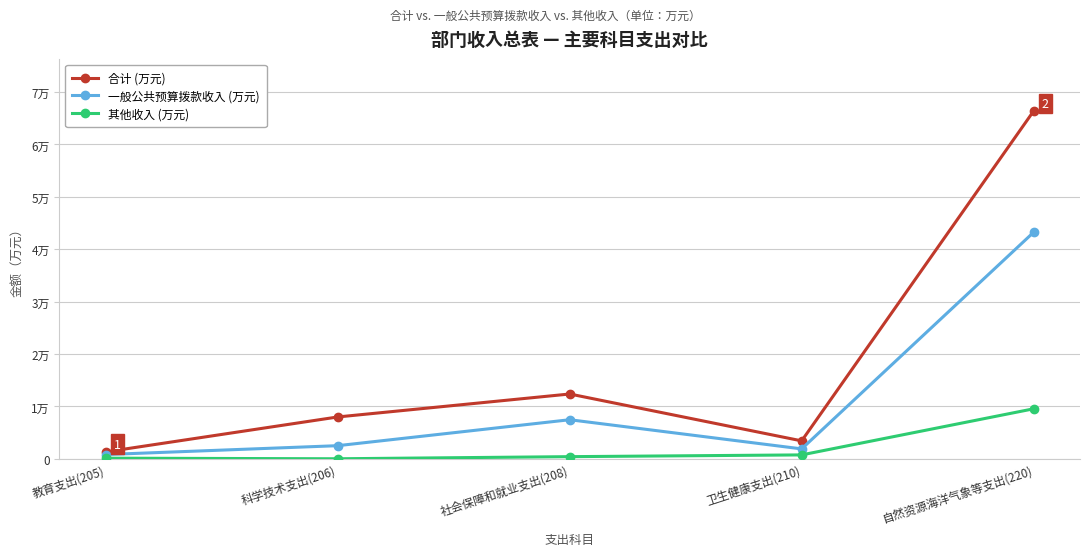

True or false: 一般公共预算拨款收入 (万元) and 合计 (万元) cross at least once.

False